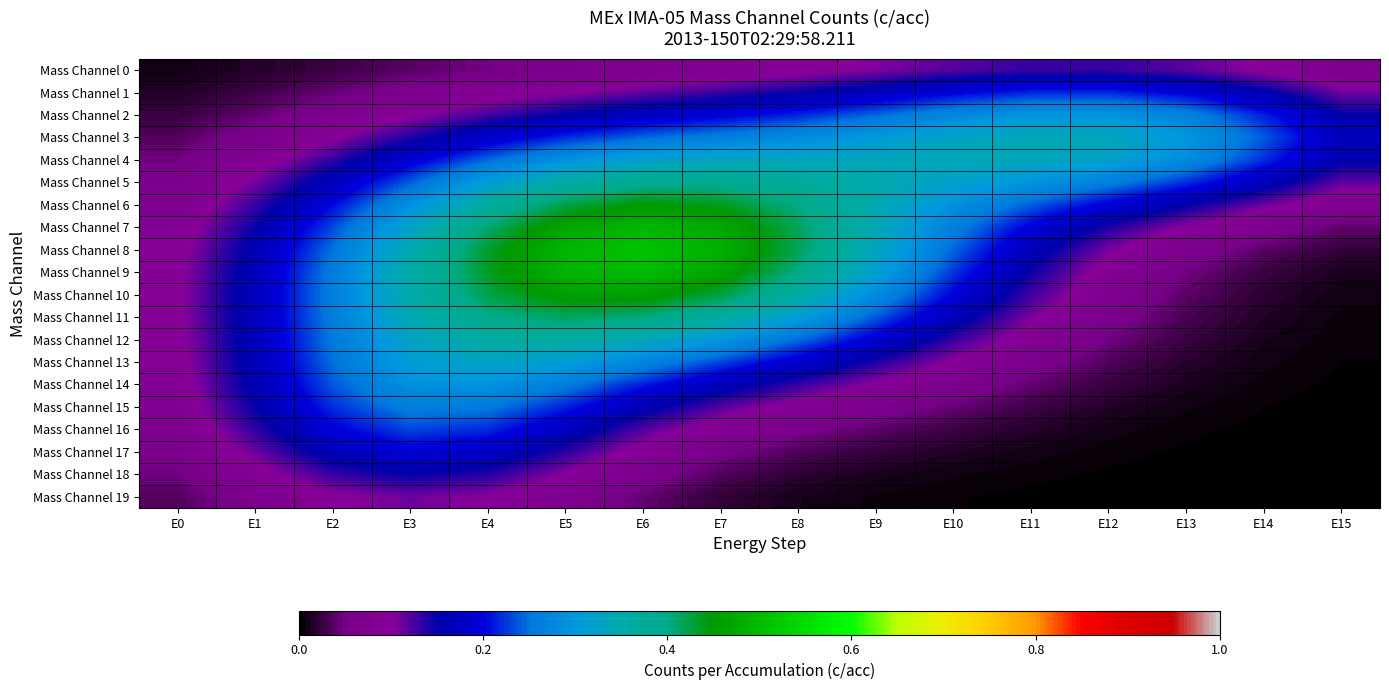

Rank the series by their maximum value, from highest to lowest.

Mass Channel 8, Mass Channel 9, Mass Channel 7, Mass Channel 10, Mass Channel 6, Mass Channel 11, Mass Channel 5, Mass Channel 12, Mass Channel 3, Mass Channel 4, Mass Channel 13, Mass Channel 2, Mass Channel 14, Mass Channel 15, Mass Channel 16, Mass Channel 1, Mass Channel 17, Mass Channel 18, Mass Channel 0, Mass Channel 19